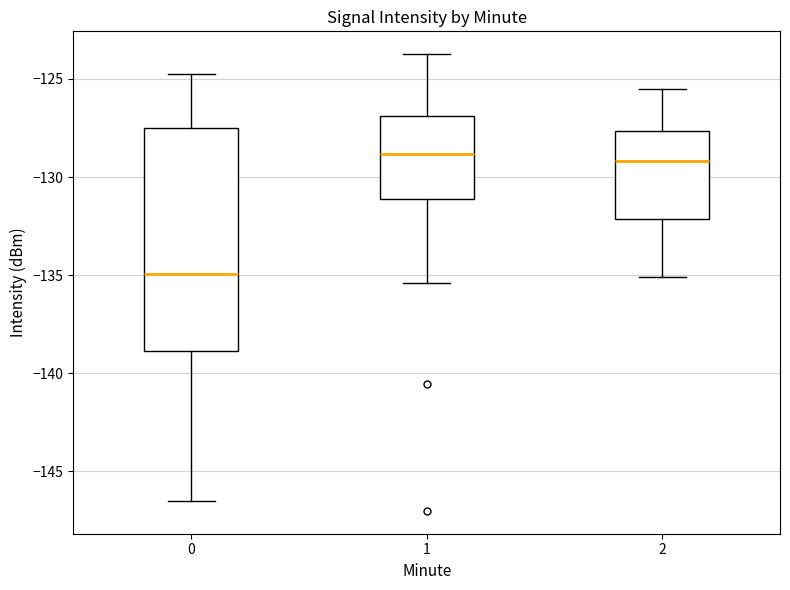

Where does the median line of the box at x = 1 sit on the y-axis? The values are not printed on the chart, so give them approximately, as read against the axis.

-129.0